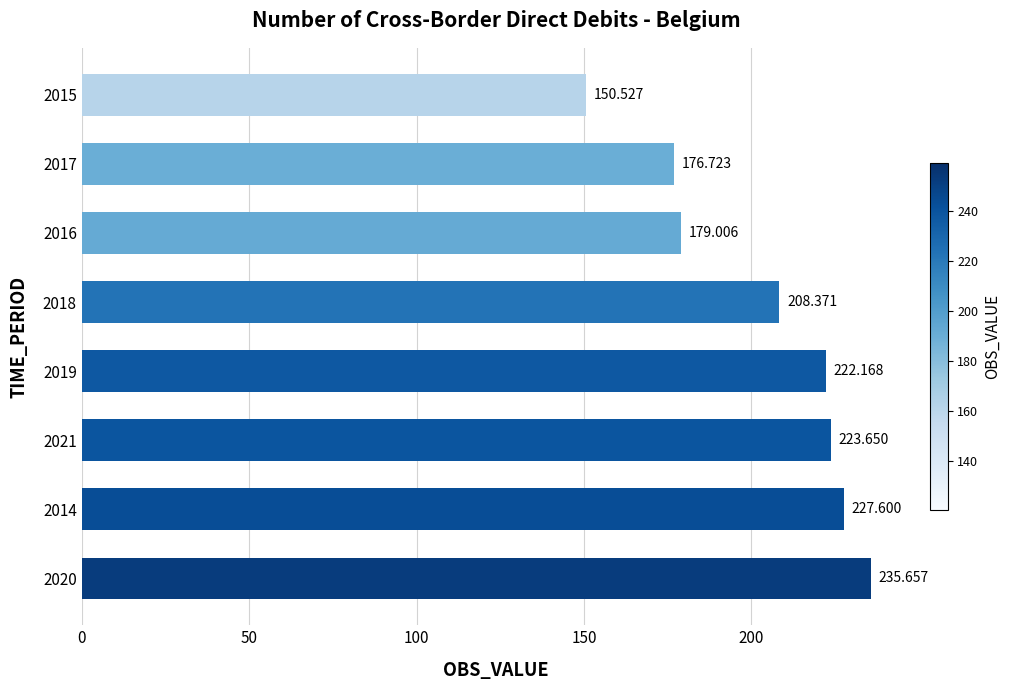

What is the greatest value displayed?

235.7